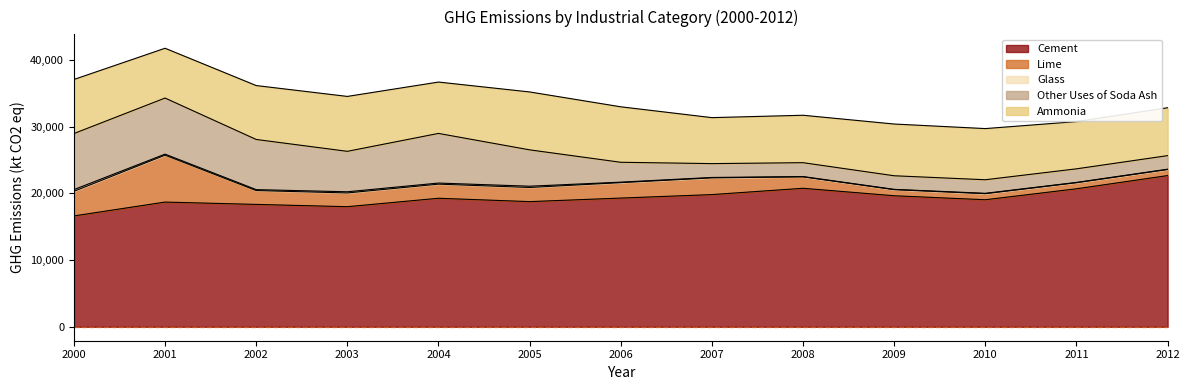

List the series in order of their peak value, lowest first.

Glass, Lime, Other Uses of Soda Ash, Ammonia, Cement